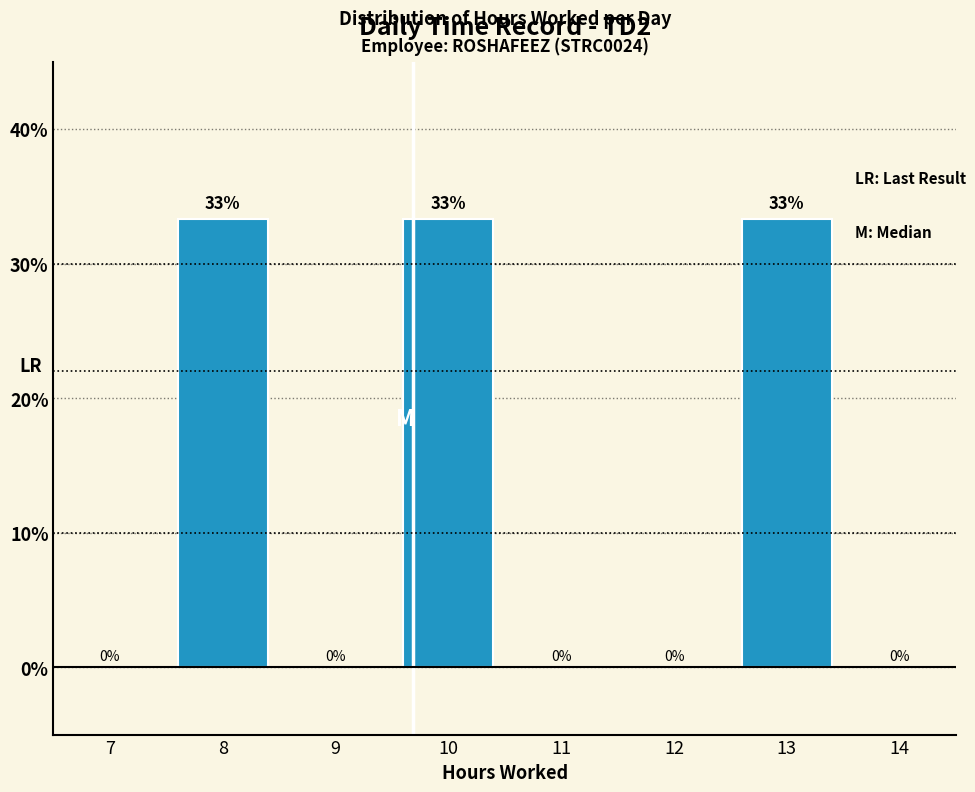

The chart shows a value of 23.1 at 8. True or false?

False